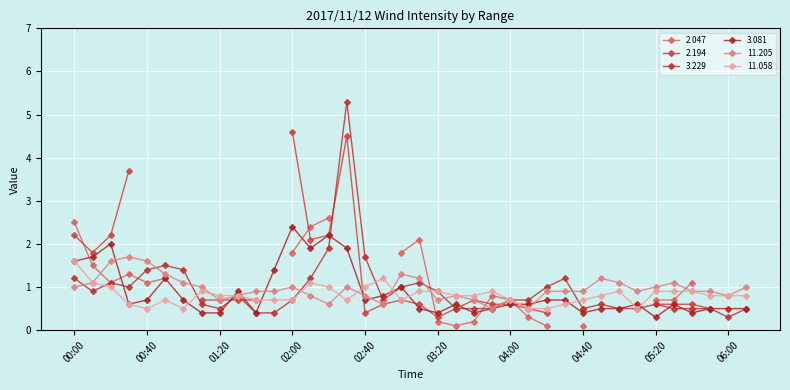

The value of 3.229 at 05:00 is 0.5. True or false?

True